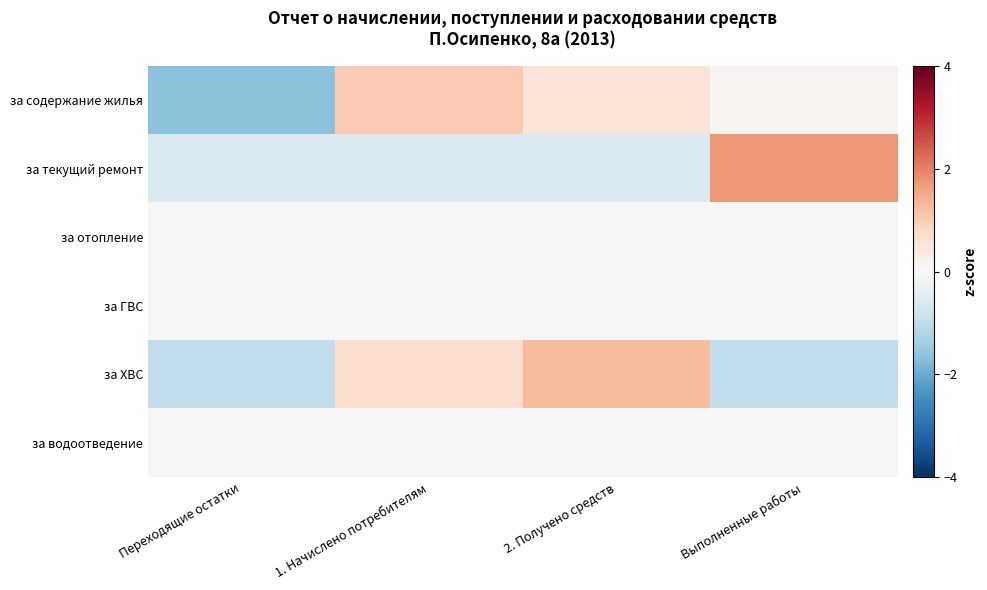

Reading right to left, extract all data points from this chart.

за содержание жилья: Выполненные работы=0.1	2. Получено средств=0.5	1. Начислено потребителям=1.0	Переходящие остатки=-1.6
за текущий ремонт: Выполненные работы=1.7	2. Получено средств=-0.6	1. Начислено потребителям=-0.6	Переходящие остатки=-0.6
за отопление: Выполненные работы=0.0	2. Получено средств=0.0	1. Начислено потребителям=0.0	Переходящие остатки=0.0
за ГВС: Выполненные работы=0.0	2. Получено средств=0.0	1. Начислено потребителям=0.0	Переходящие остатки=0.0
за ХВС: Выполненные работы=-1.0	2. Получено средств=1.3	1. Начислено потребителям=0.7	Переходящие остатки=-1.0
за водоотведение: Выполненные работы=0.0	2. Получено средств=0.0	1. Начислено потребителям=0.0	Переходящие остатки=0.0